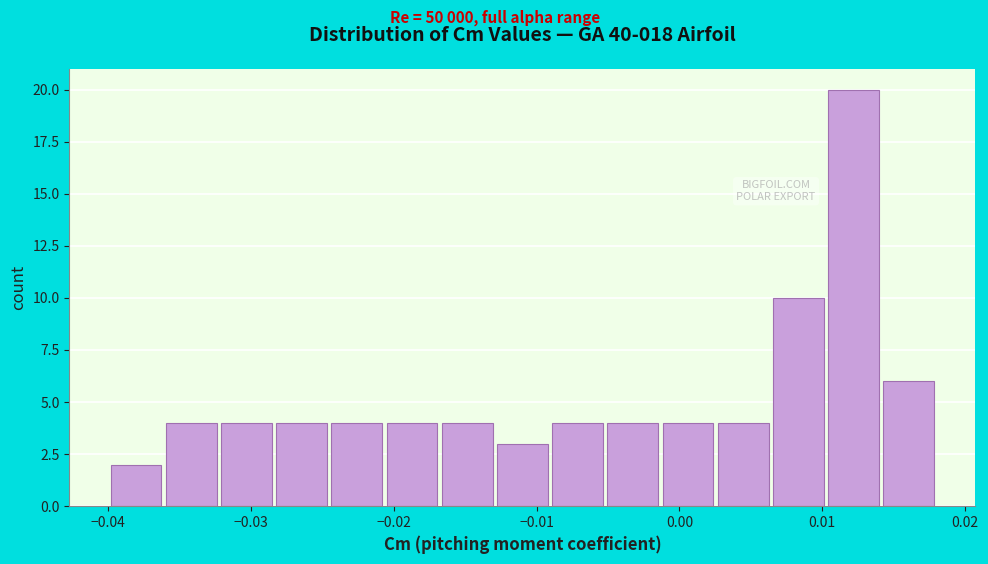

Read against the x-axis, roughly where is the centre of the tallest bar?

0.012